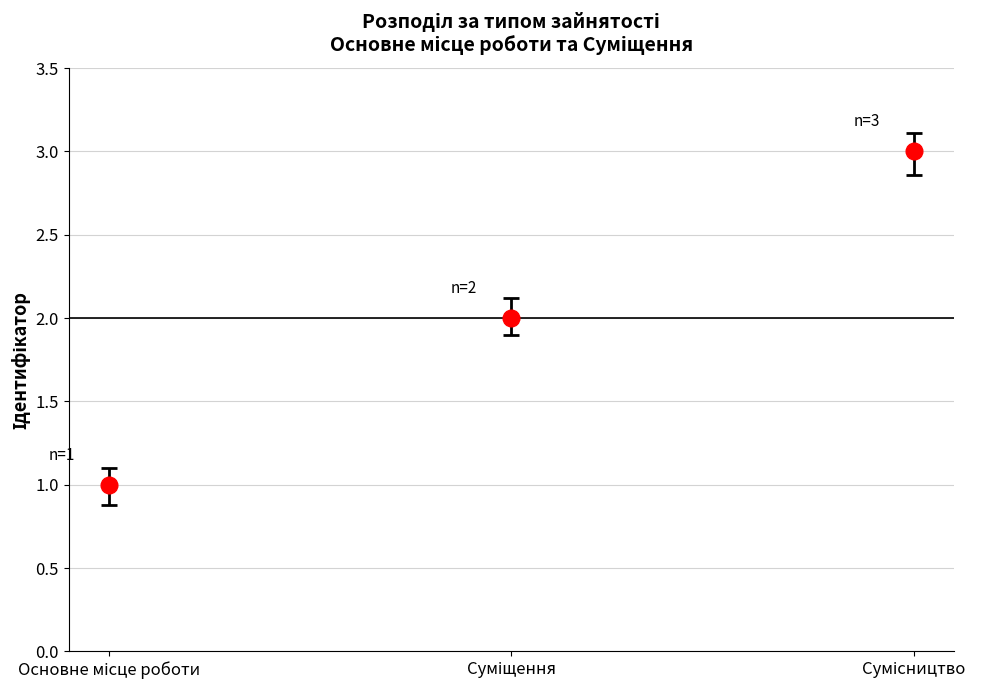

What is the maximum value shown in the chart?

3